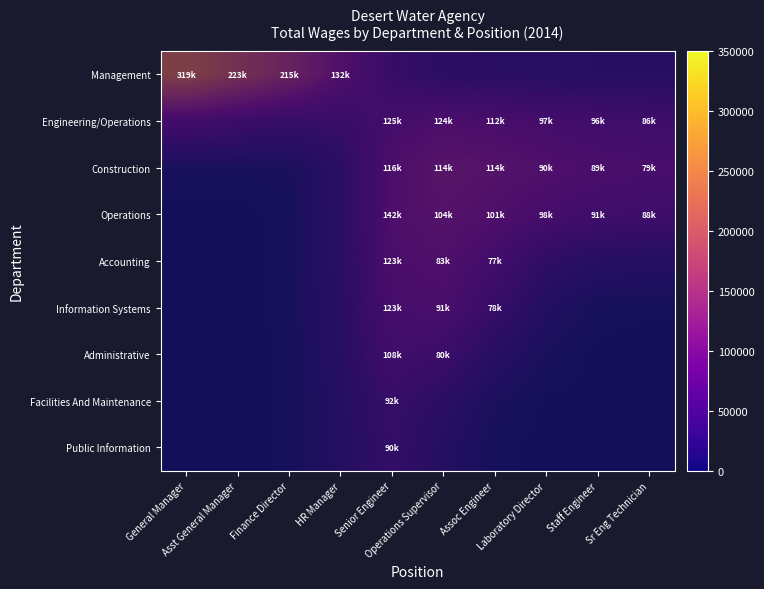

How many data points does each series have?

10